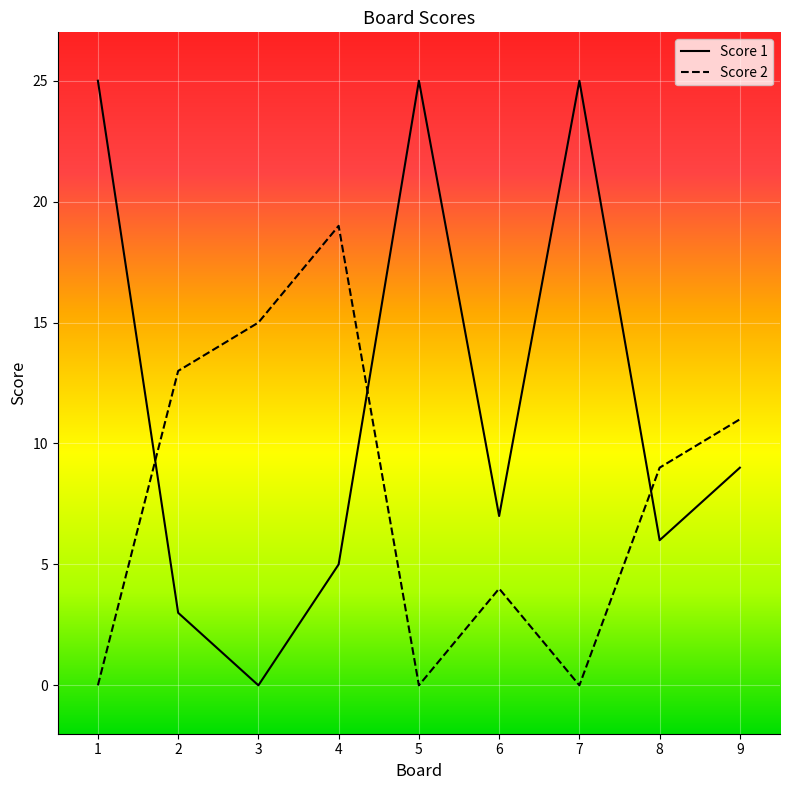

At 7, list the series in order from largest to smallest.

Score 1, Score 2